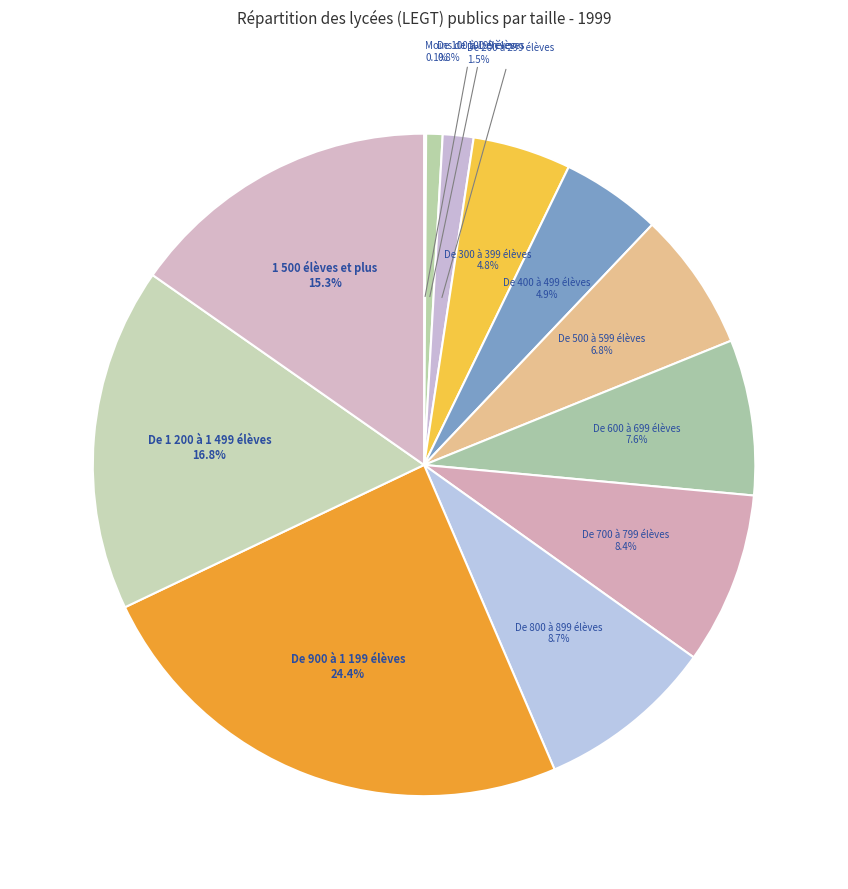

Approximately how many times larger is the value at De 800 à 899 élèves compared to 1 500 élèves et plus?

0.6